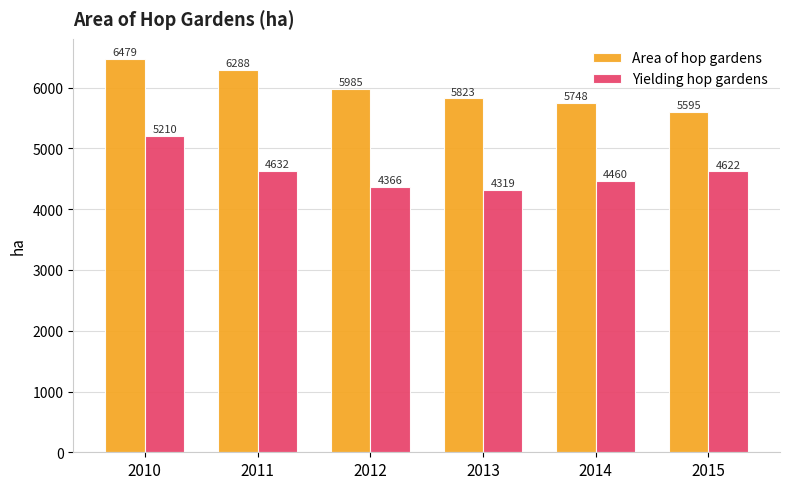

The value of Yielding hop gardens at 2011 is 4632. True or false?

True